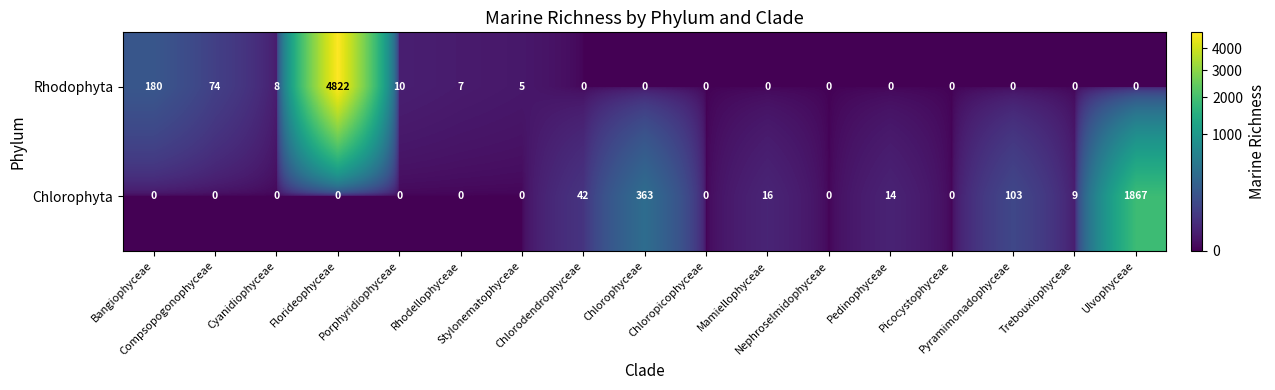

At which category is the sum across all series the highest?

Florideophyceae